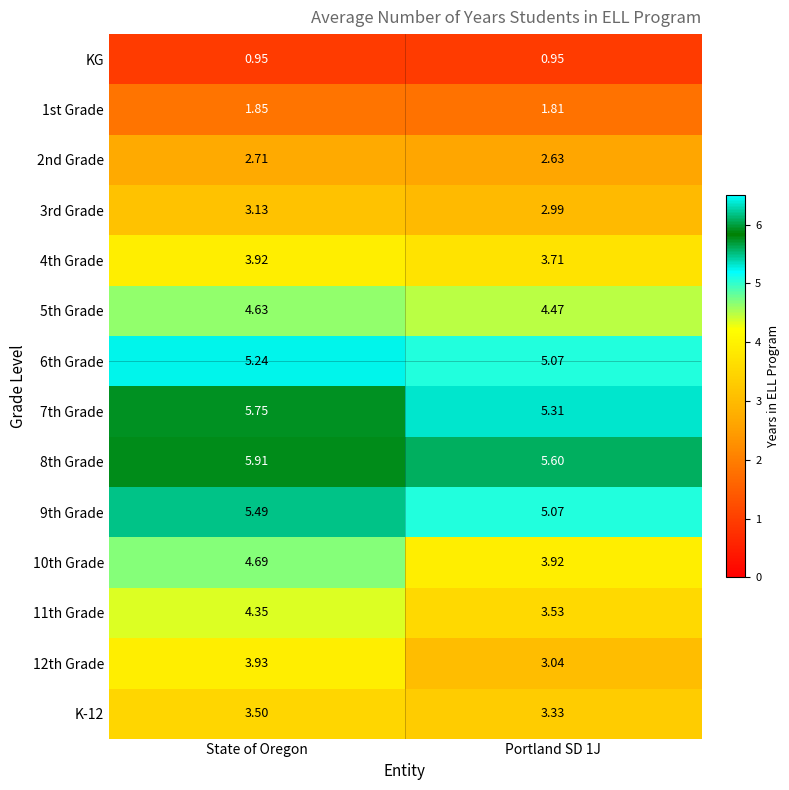

Which category has the highest value across all series?

State of Oregon